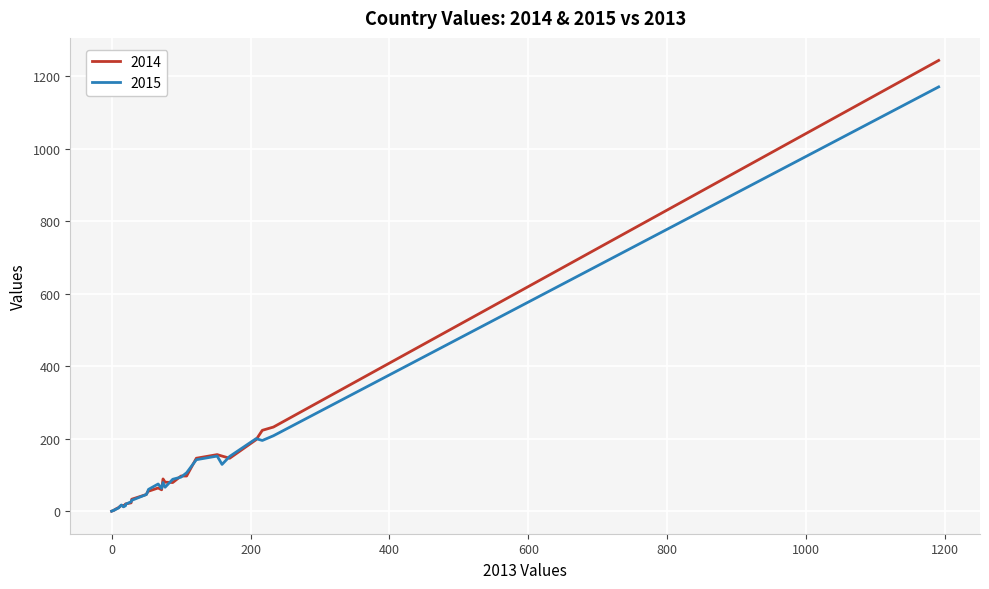

How many lines are shown in the chart?

2